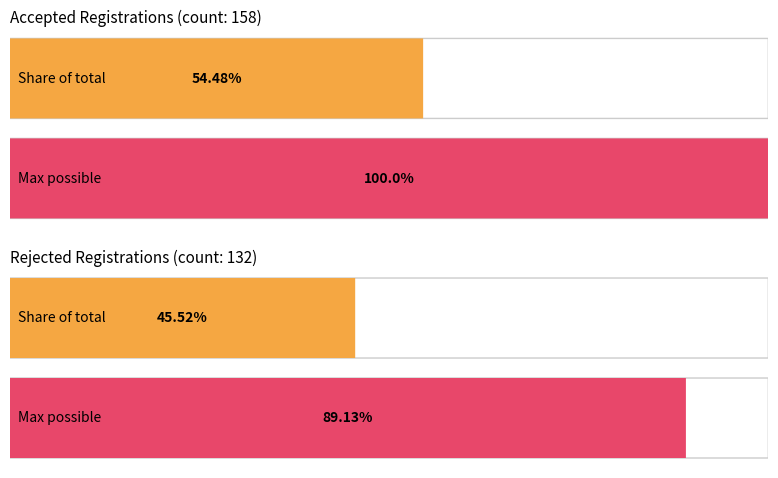

The Accepted series shows 110 at 1. True or false?

False